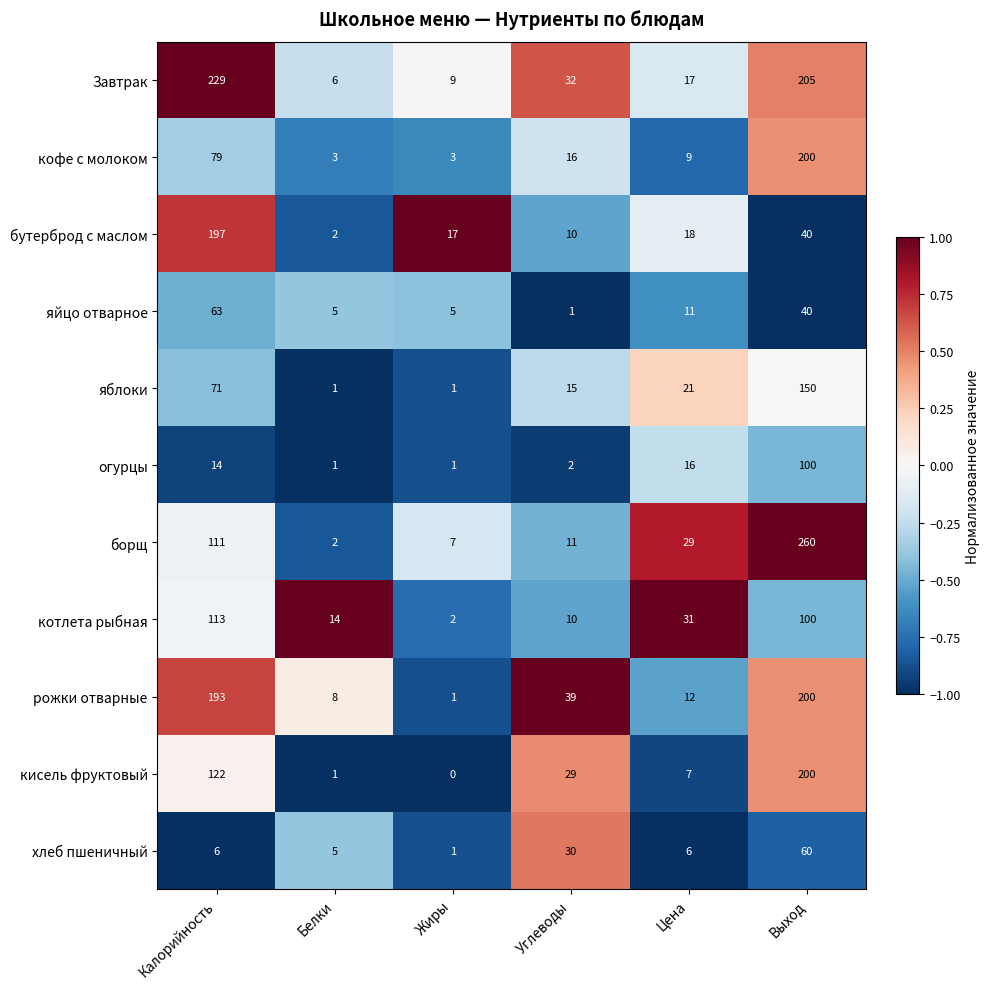

Where is хлеб пшеничный nearest to the value 30?

Углеводы